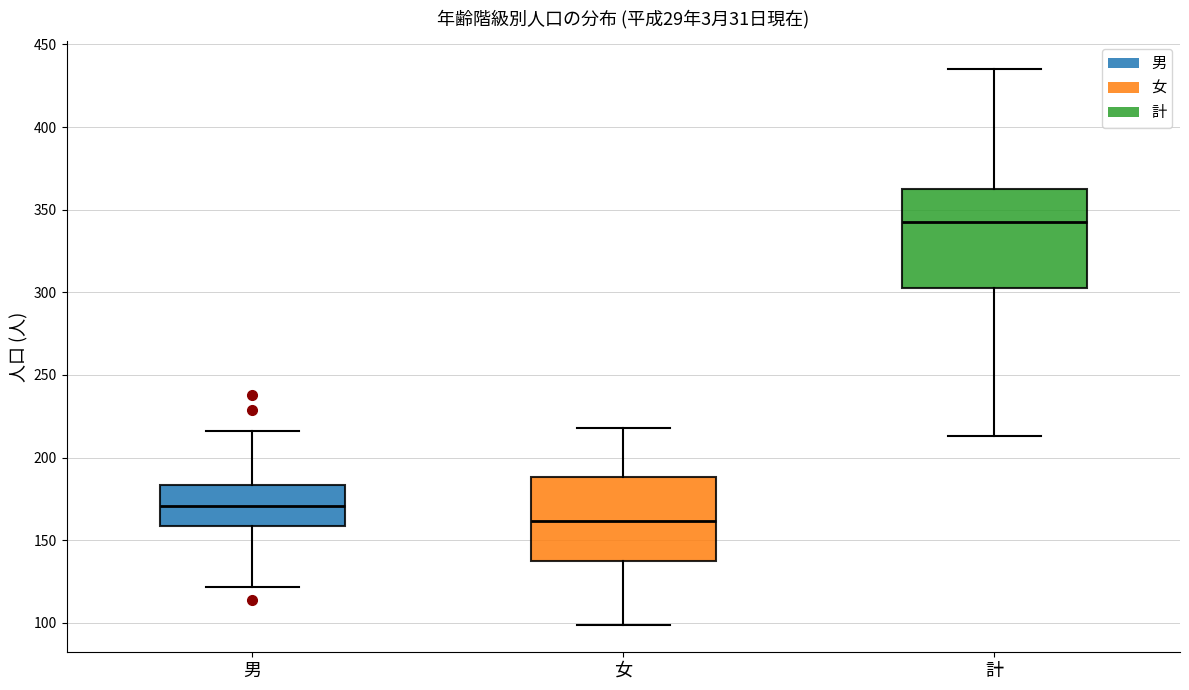

Which box has the highest median line?

計